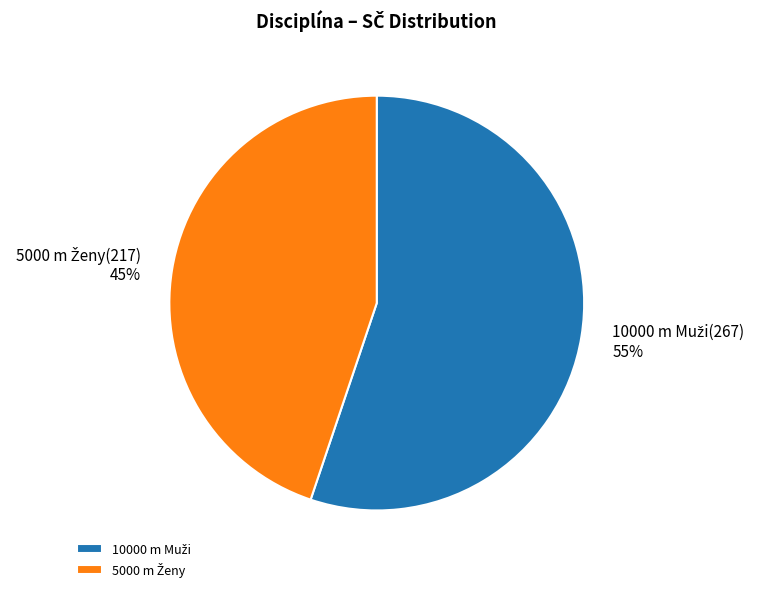

How many segments does this pie chart have?

2